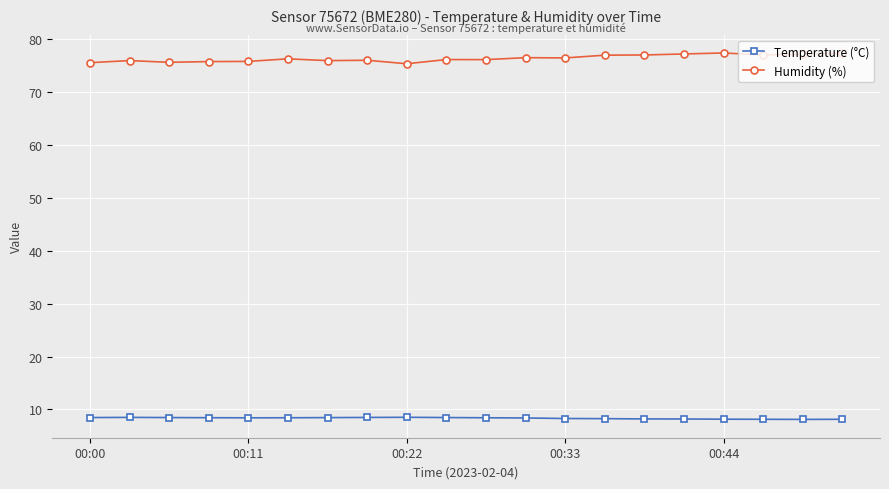

True or false: Temperature (°C) and Humidity (%) cross at least once.

False